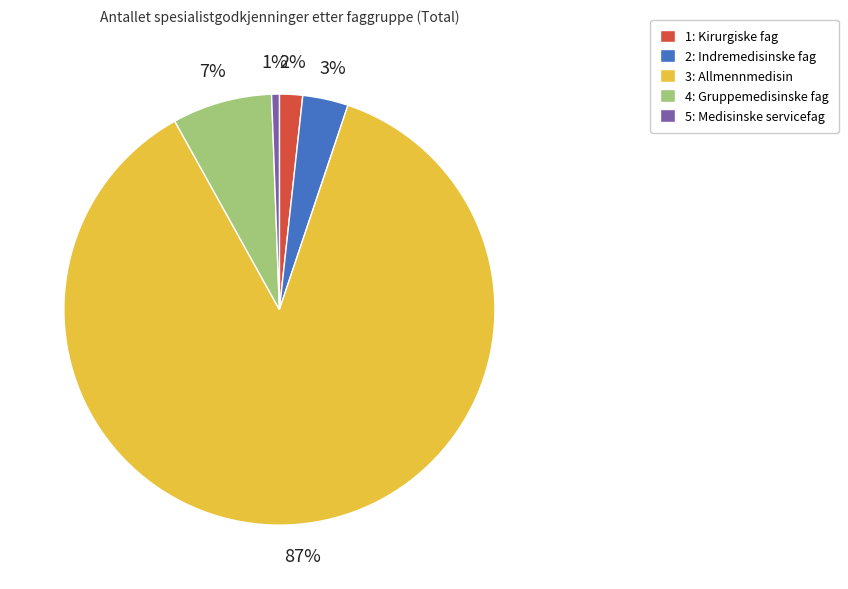

Rank the categories by value from highest to lowest.

3: Allmennmedisin, 4: Gruppemedisinske fag, 2: Indremedisinske fag, 1: Kirurgiske fag, 5: Medisinske servicefag